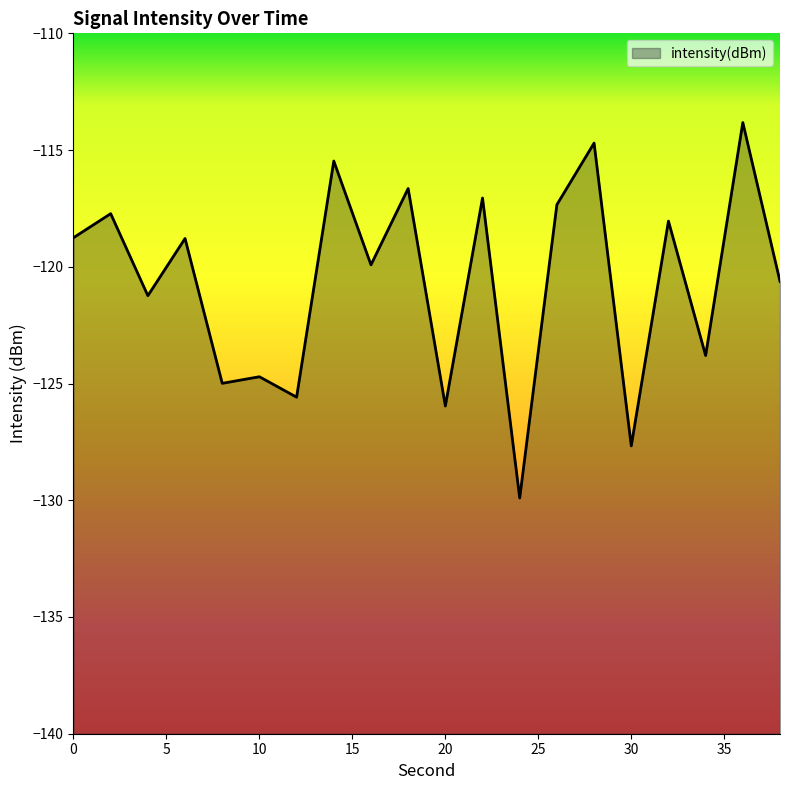

Is it true that the value at 34 is -59.4?

False